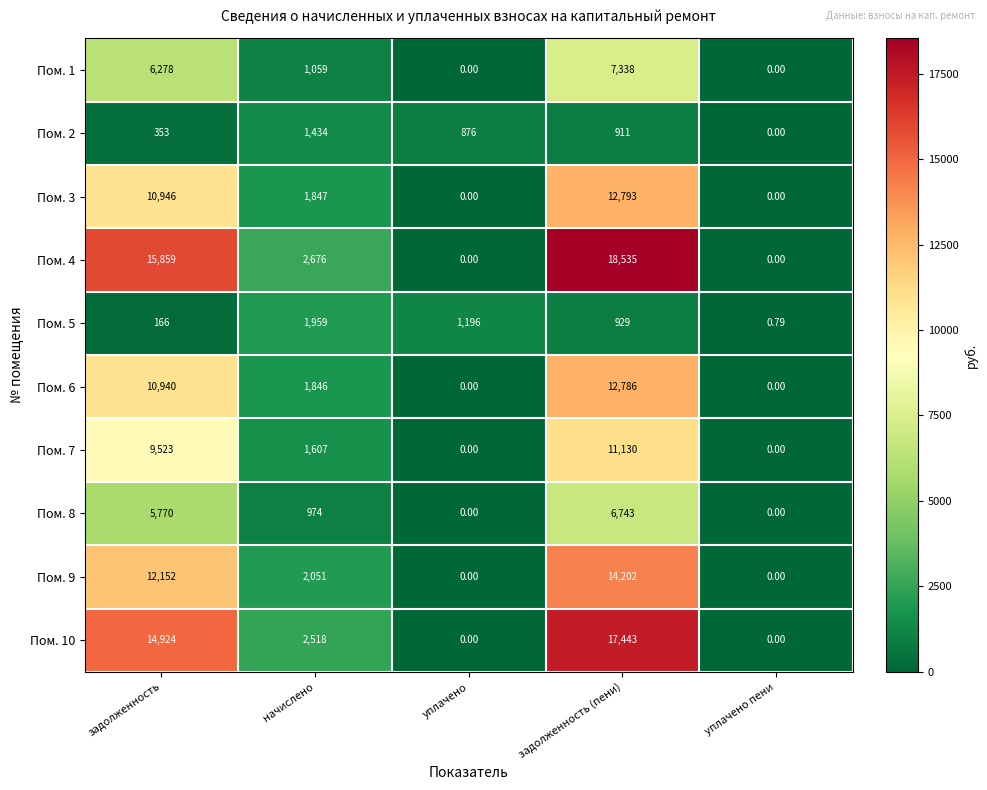

Is the value of Пом. 3 at задолженность (пени) greater than the value of Пом. 8 at начислено?

Yes